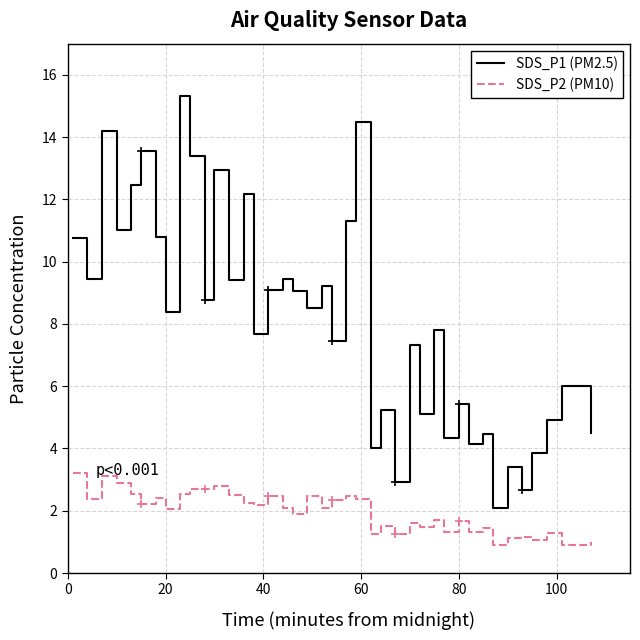

Which series has the largest range (max minus min)?

SDS_P1 (PM2.5)